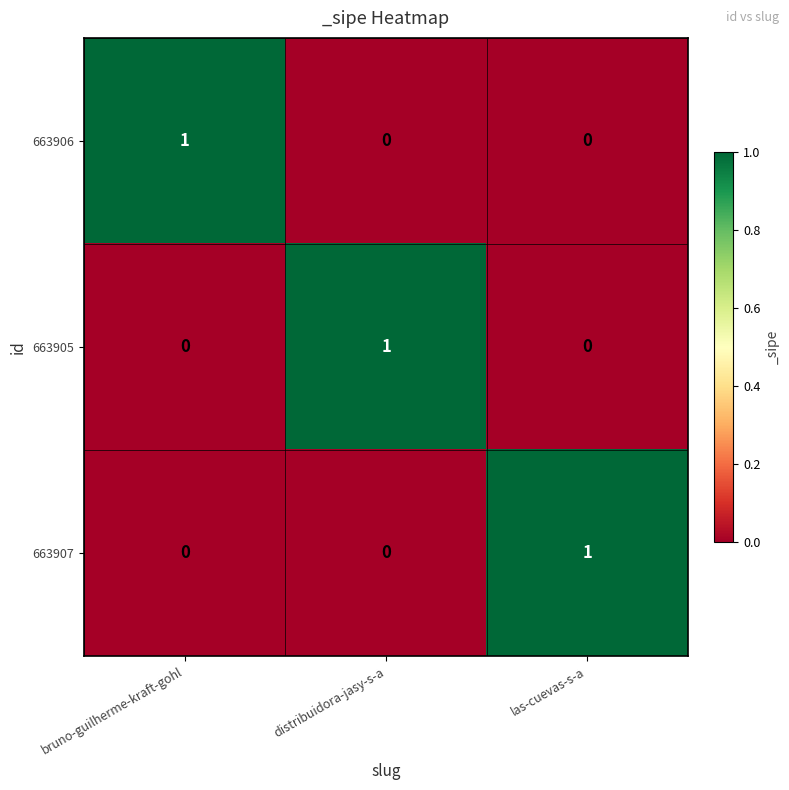

Reading left to right, list all the values displayed in this chart.

663906: 1	0	0
663905: 0	1	0
663907: 0	0	1